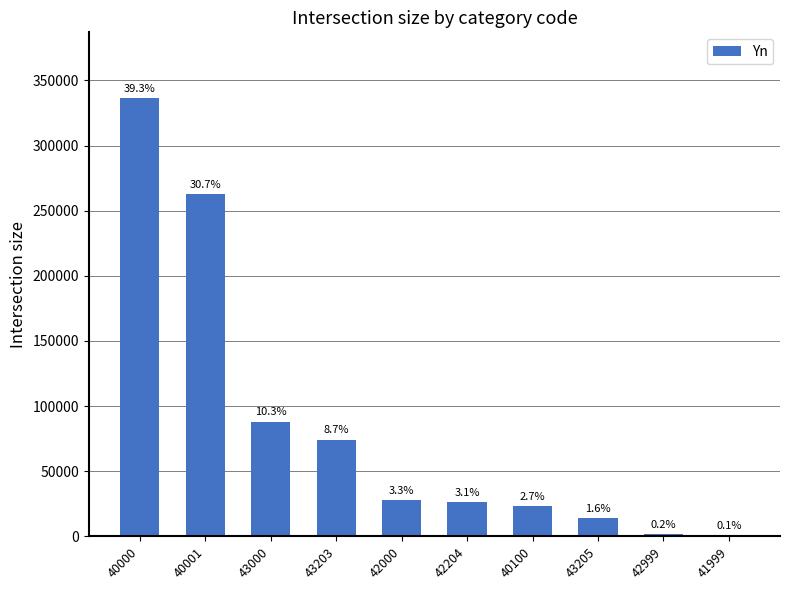

What is the difference between the maximum and minimum values?

335911